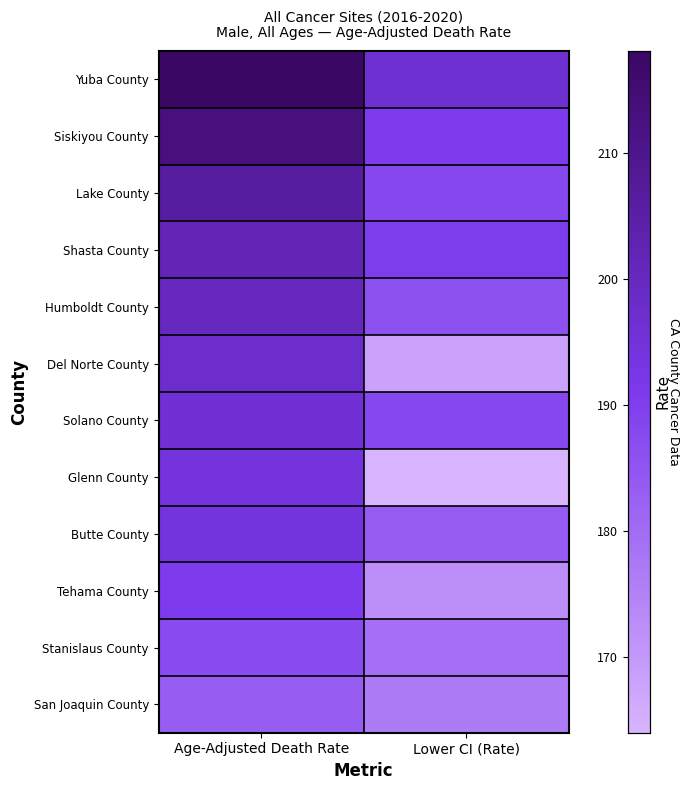

What is the difference between the highest and lowest values at Lower CI (Rate)?

32.2